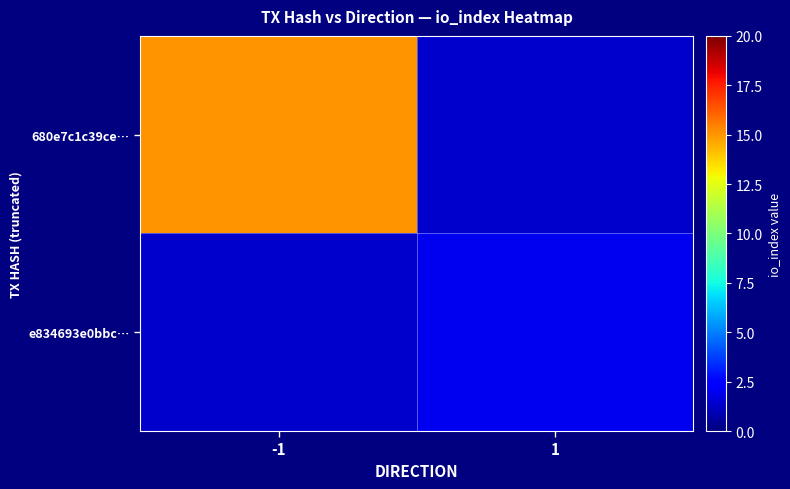

How many positive values does the e834693e0bbc… series have?

1